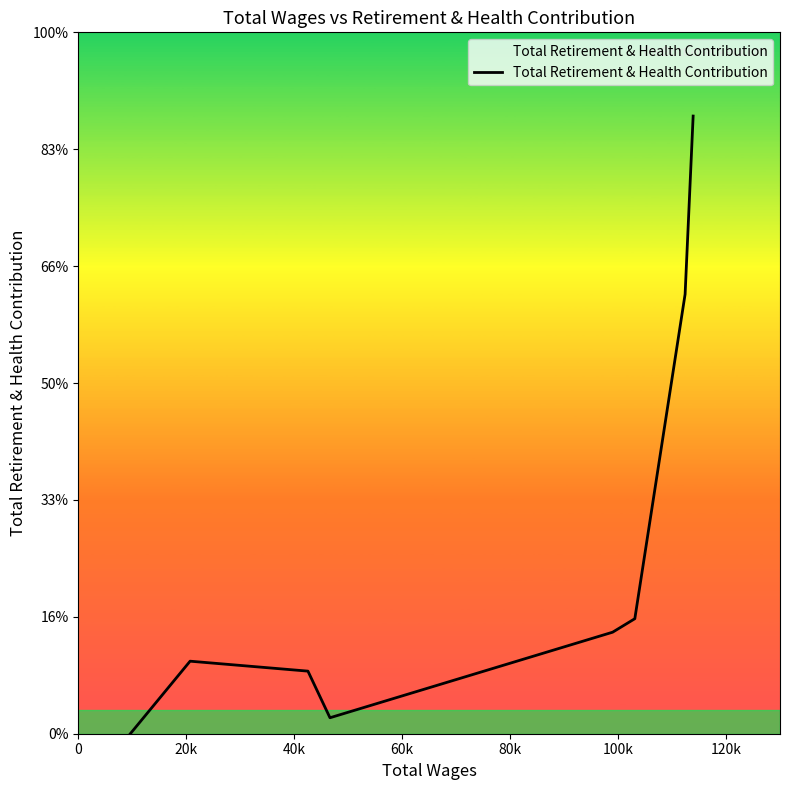

How many points are higher than both their immediate neighbors (excluding endpoints)?

1